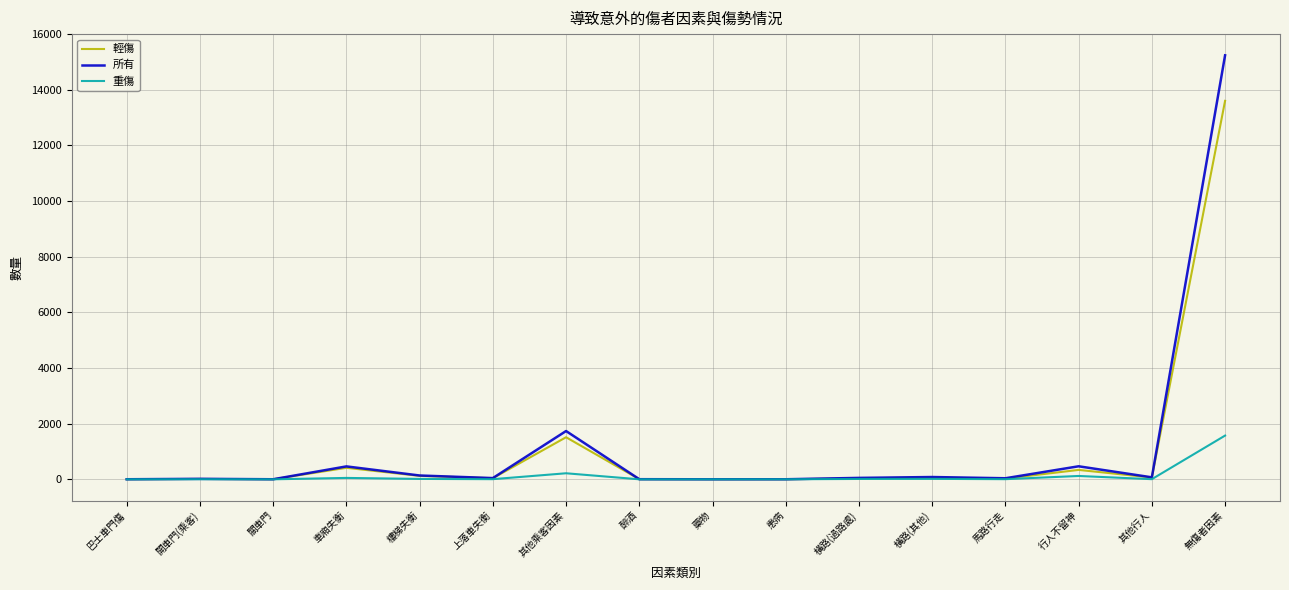

What position from the left is 患病?

10